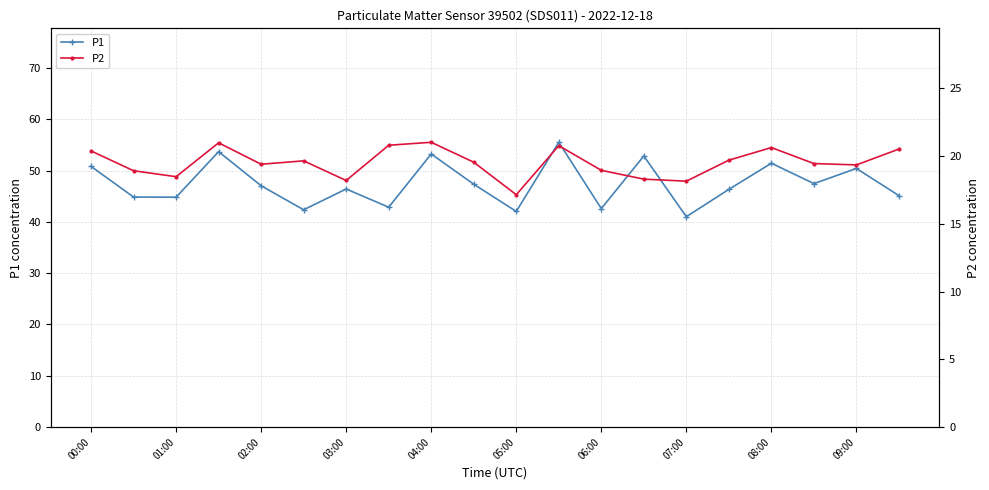

How many data points in P1 are above 47?

10